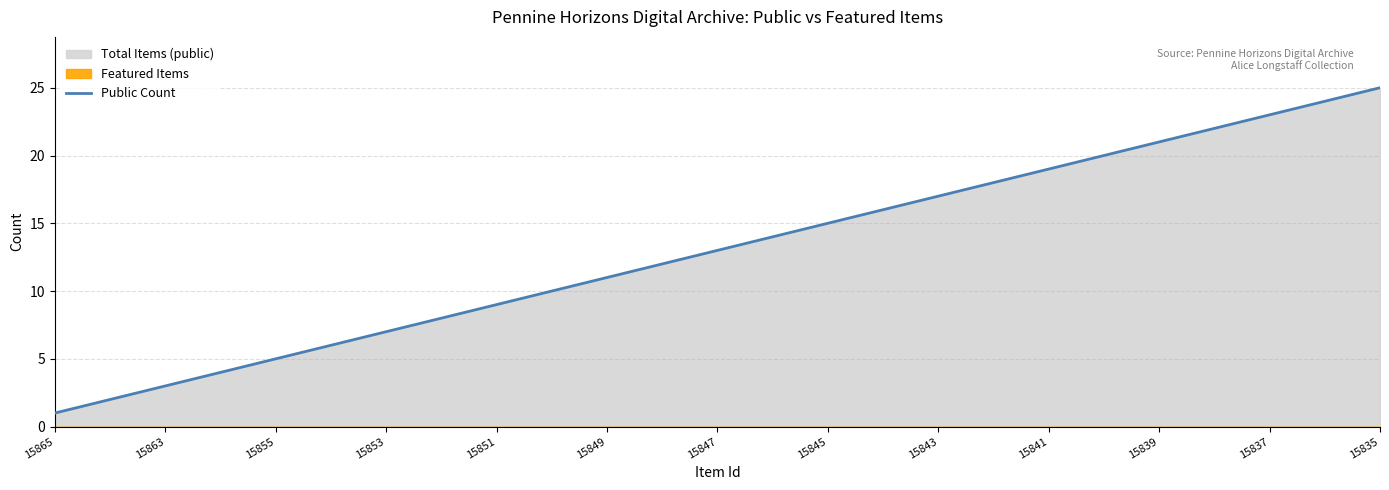

The Public Count series shows 23 at 15837. True or false?

True